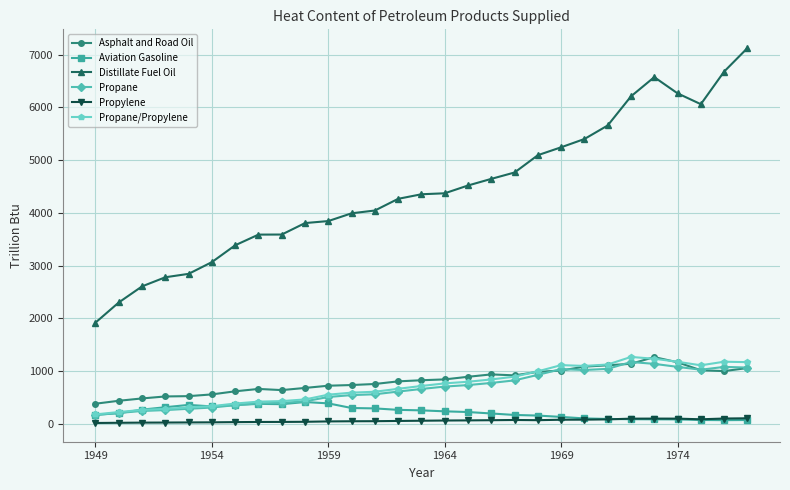

What is the average value of the Aviation Gasoline series?

220.3